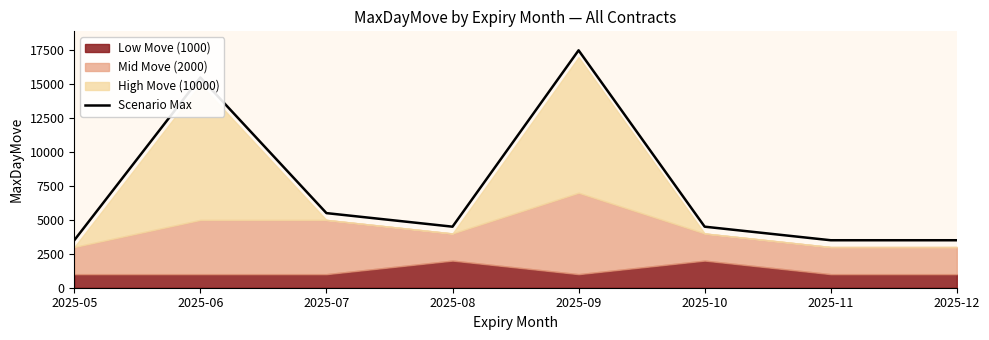

What is the value of the 7th point from the left?

3500